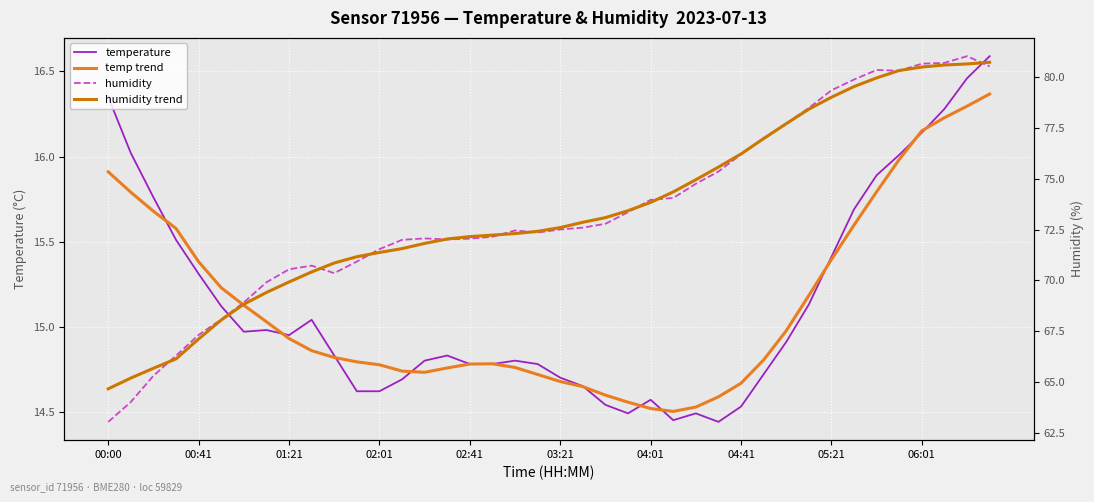

At 26, list the series in order from smallest to largest.

temperature, temp trend, humidity, humidity trend